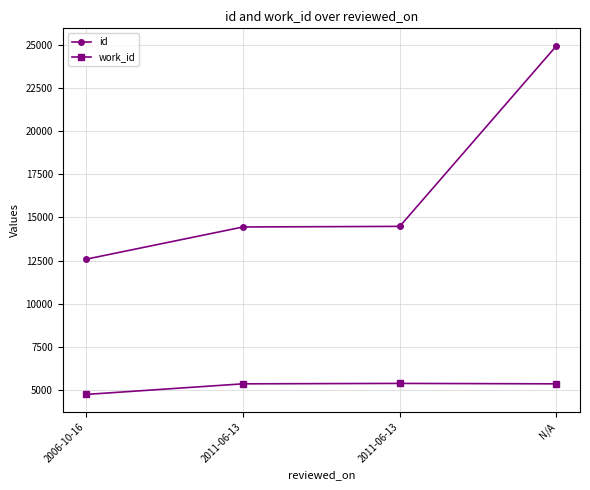

What are all the series names shown in the legend?

id, work_id